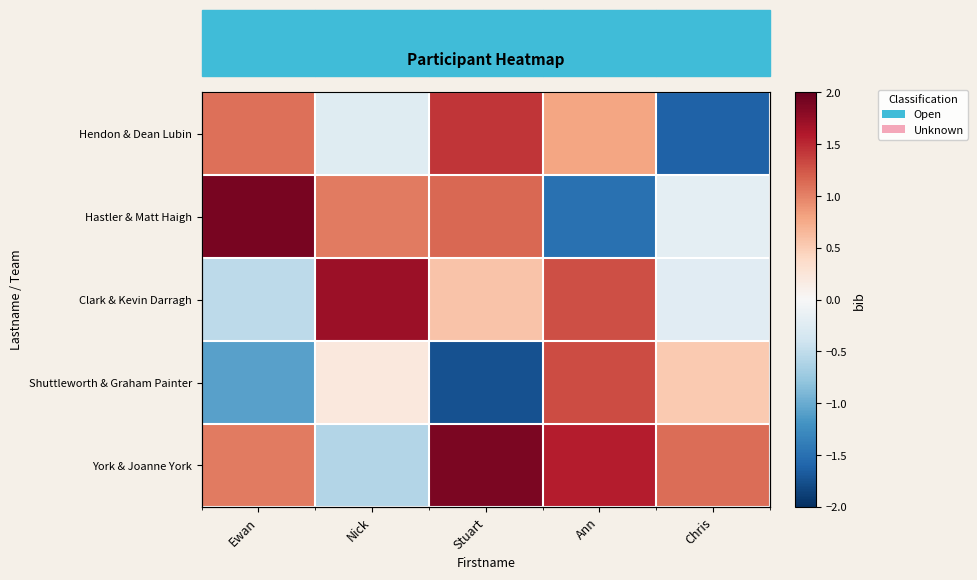

What is the difference between the maximum and minimum values in the Shuttleworth & Graham Painter series?

3.1